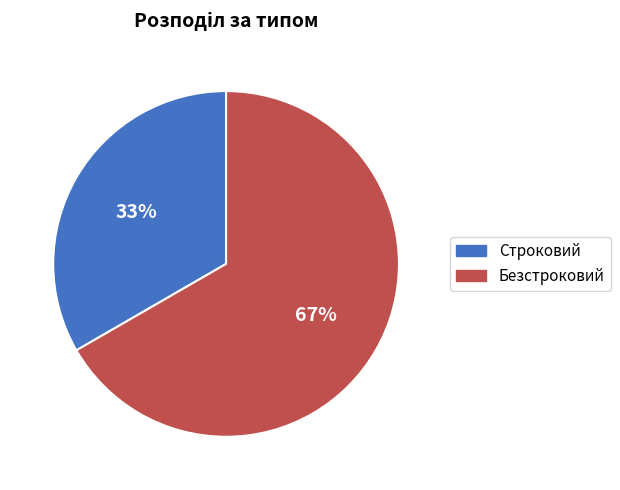

Combined, do Строковий and Безстроковий account for over 50%?

Yes